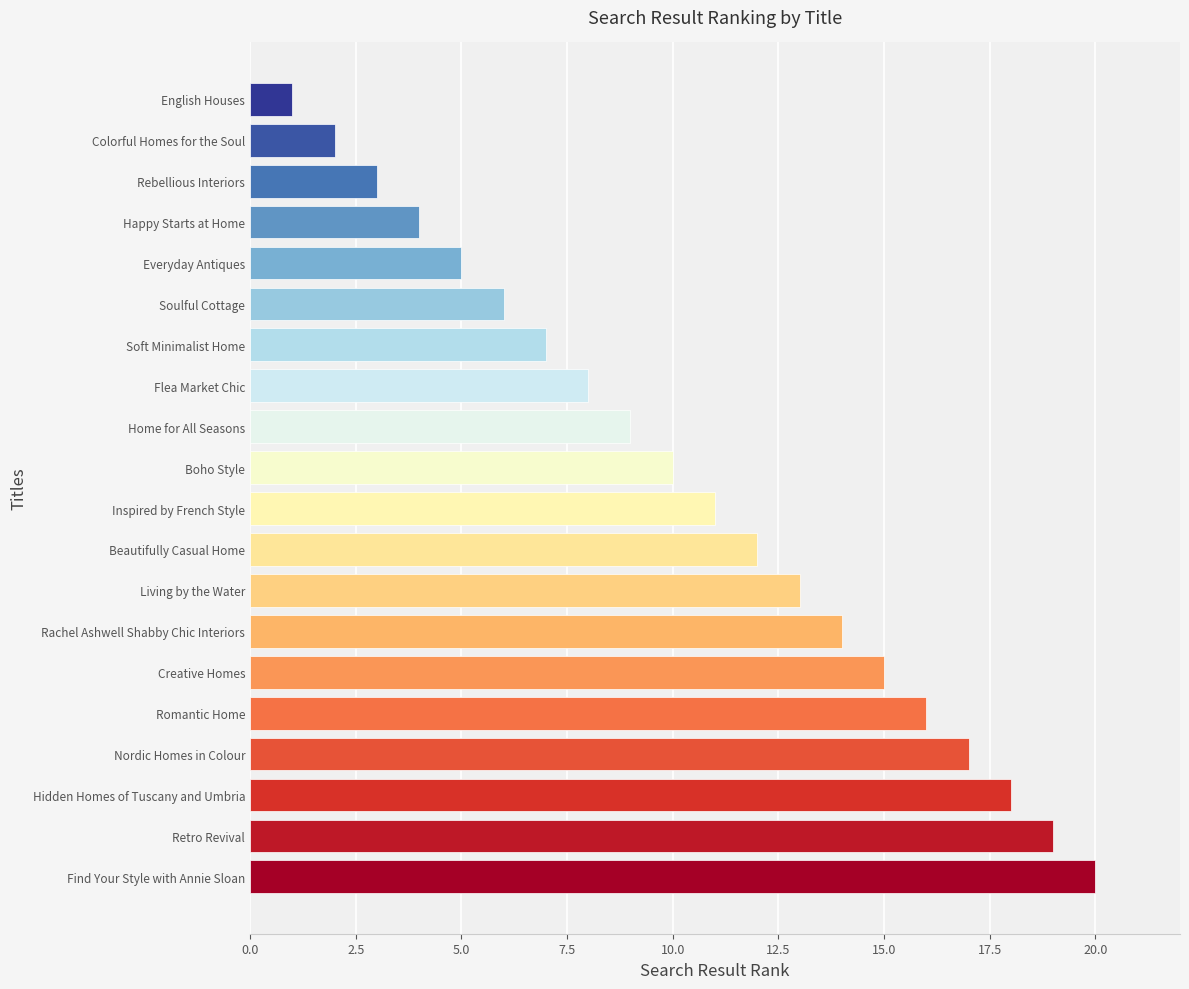

What is the greatest value displayed?

20